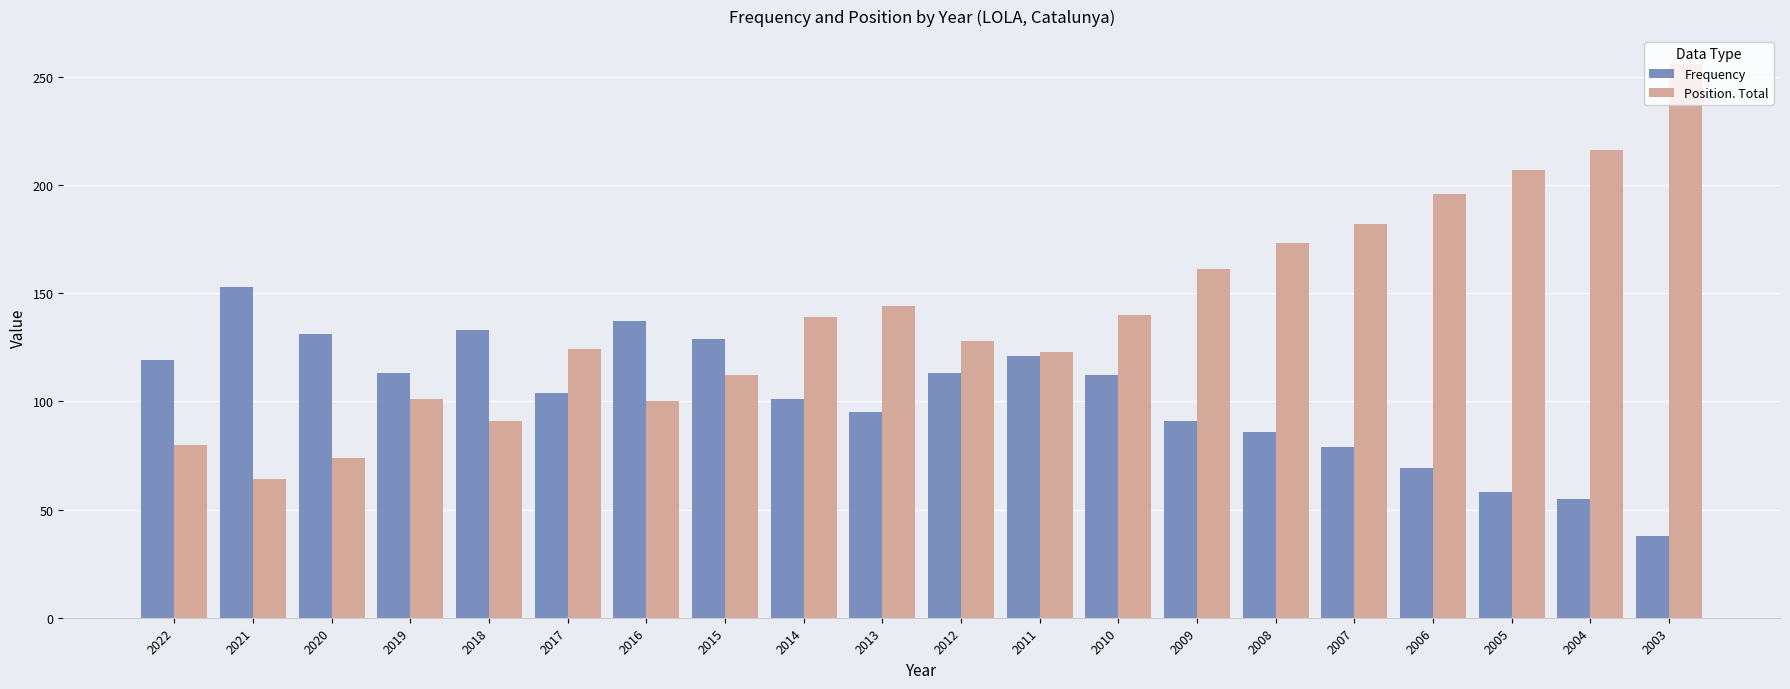

At which label is Position. Total closest to 160?

2009